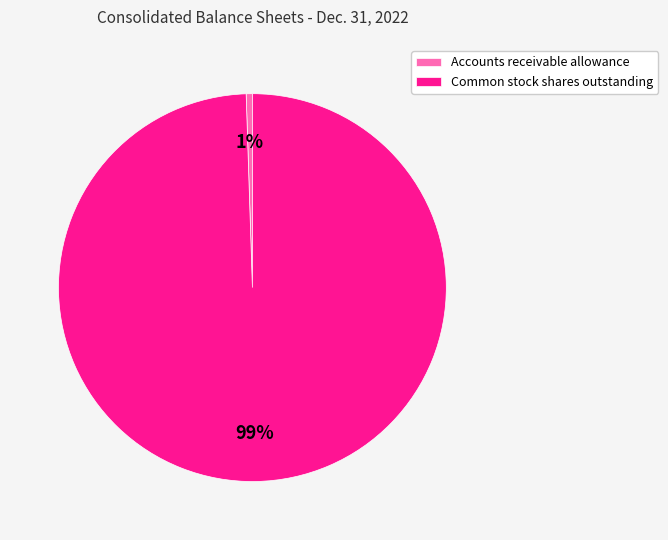

To the nearest percent, what percentage of the pie is Accounts receivable allowance?

1%